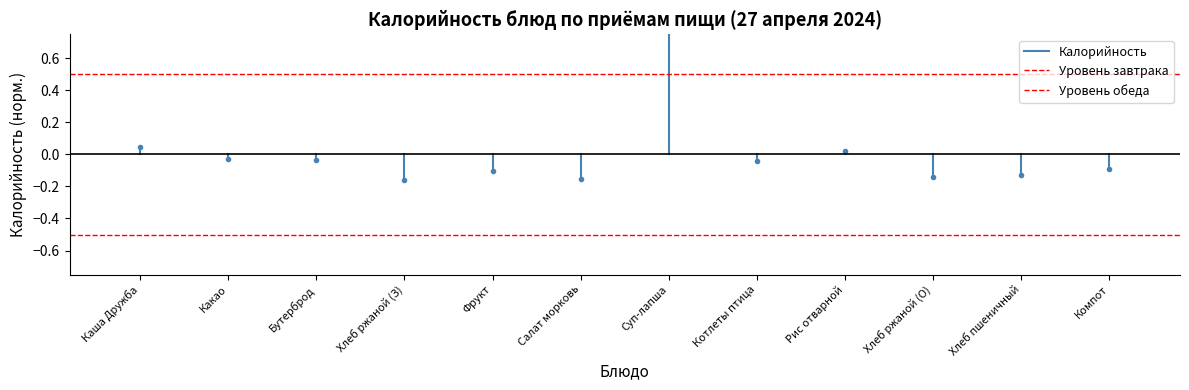

The Уровень обеда series shows -0.5 at Какао. True or false?

True